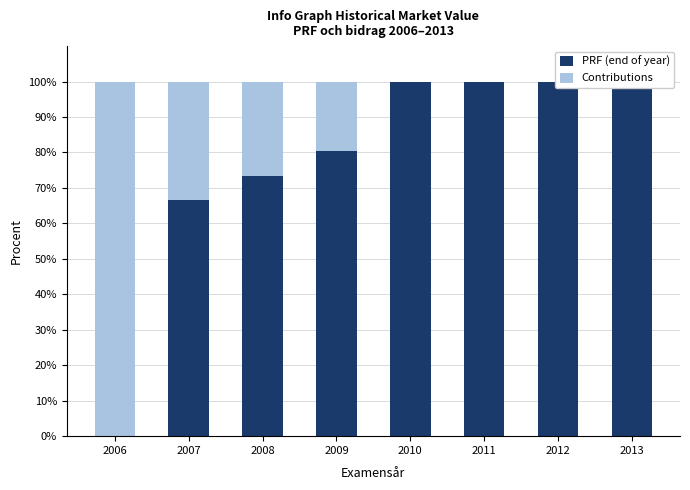

What is the difference between the maximum and minimum values in the Contributions series?

100.0